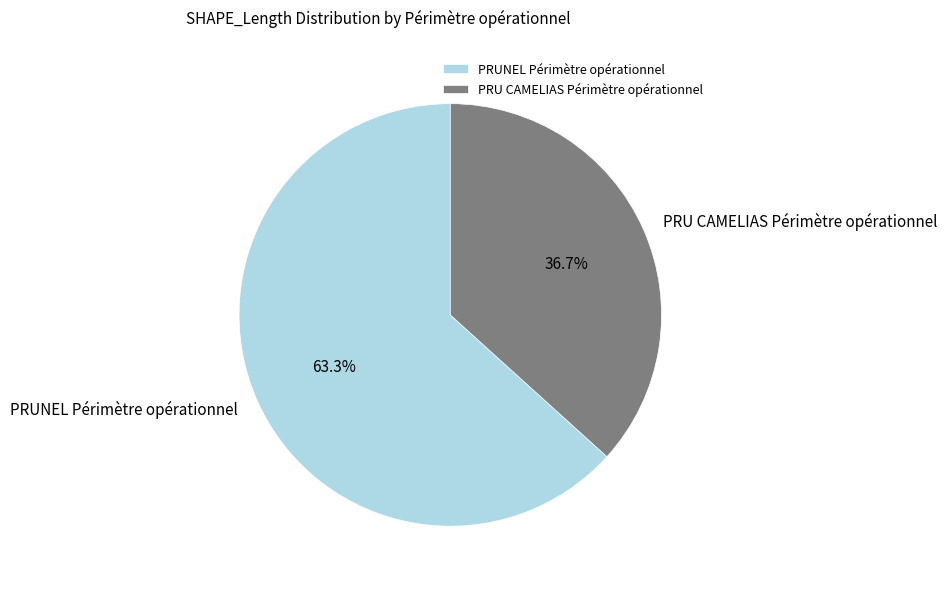

How many slices are in this pie chart?

2